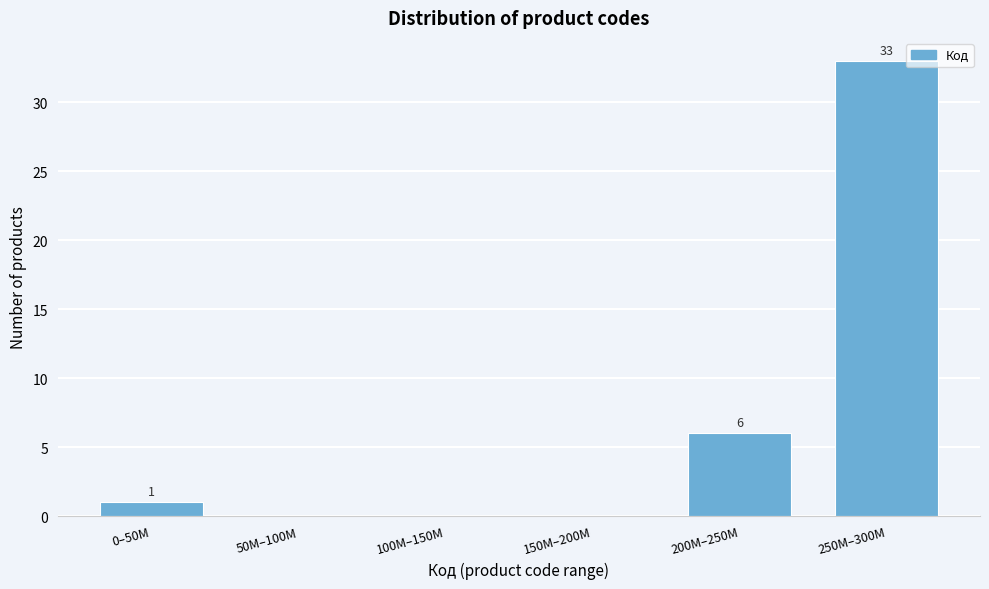

Reading right to left, what are all the values shown in this chart?

250M–300M=33	200M–250M=6	150M–200M=0	100M–150M=0	50M–100M=0	0–50M=1